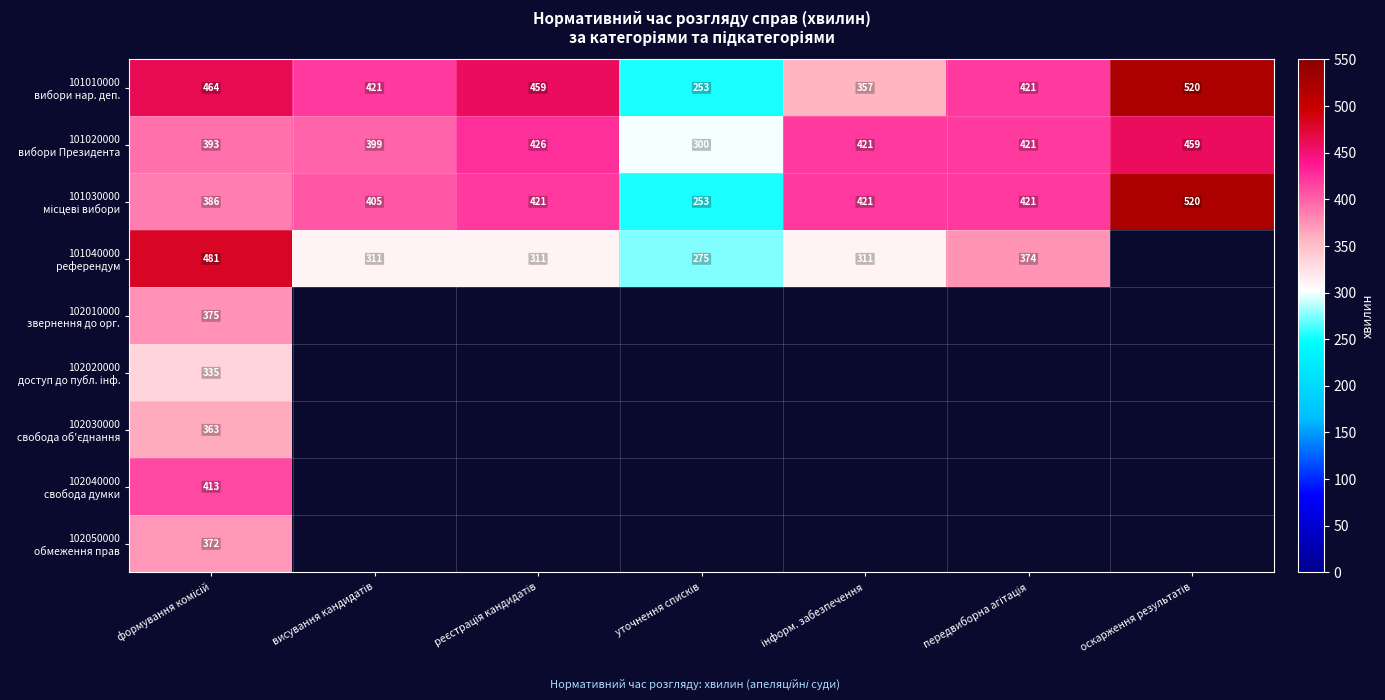

What is the difference between the maximum and minimum values in the 101030000 місцеві вибори series?

267.0